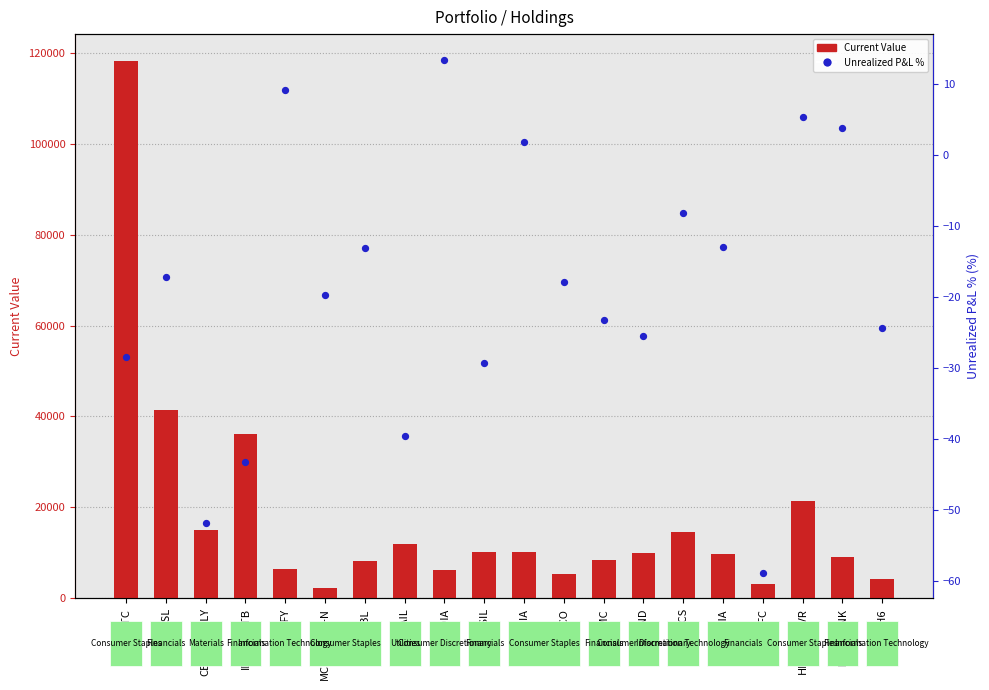

Which series has the widest spread of Y values?

Current Value